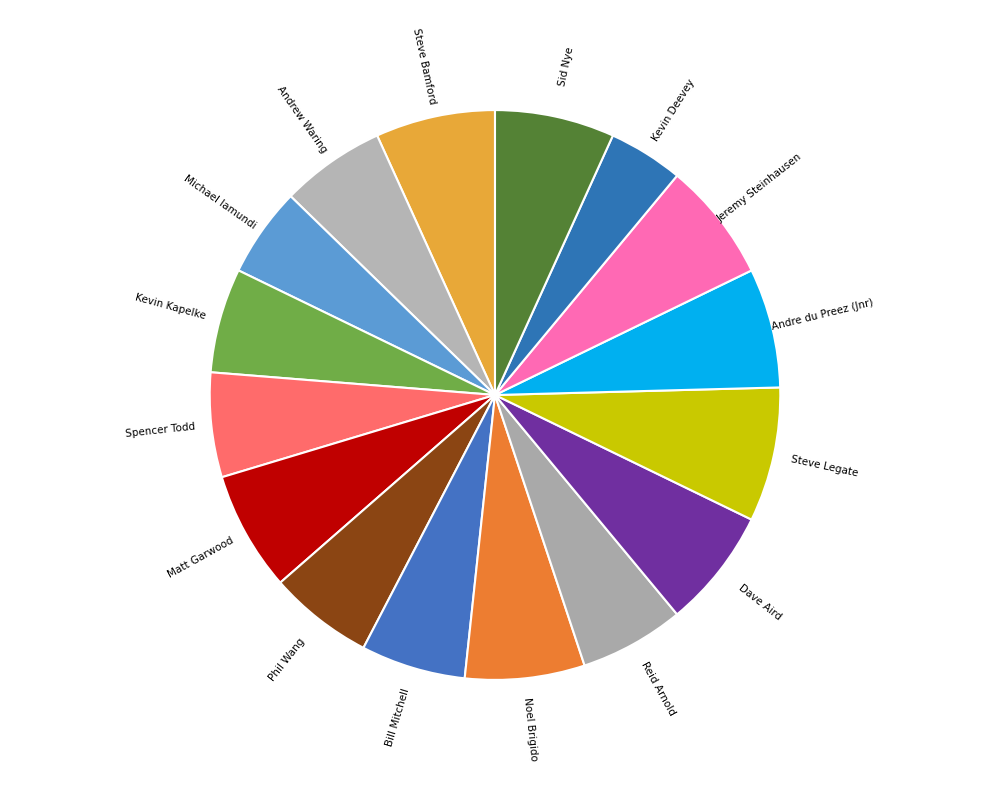

Is Kevin Kapelke the majority of the pie?

No